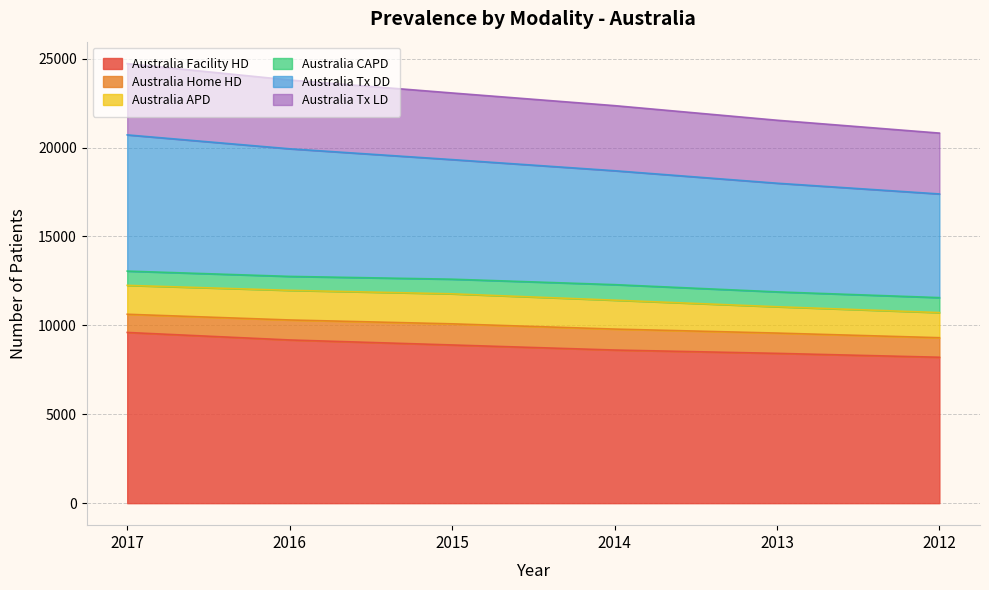

What is the total value across all series at 2014?

22356